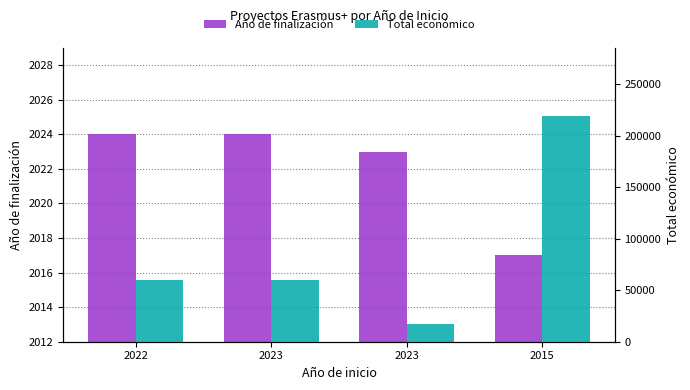

List the labels in order of Año de finalización value, smallest first.

2015, 2023, 2022, 2023